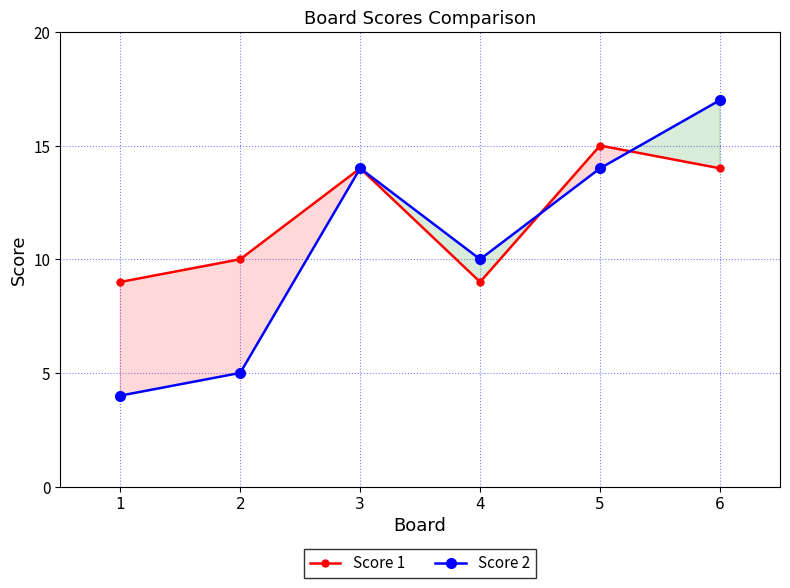

Reading right to left, transcribe all the data shown in this chart.

Score 1: 6=14	5=15	4=9	3=14	2=10	1=9
Score 2: 6=17	5=14	4=10	3=14	2=5	1=4